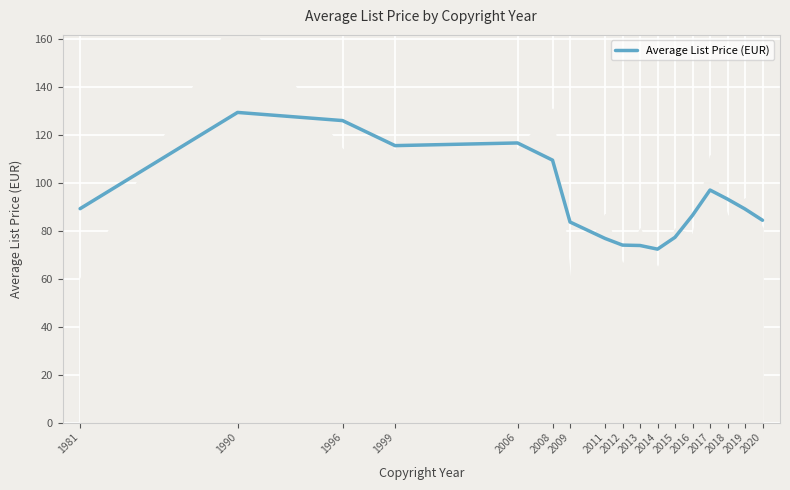

The value at 2015 is 77.3. True or false?

True